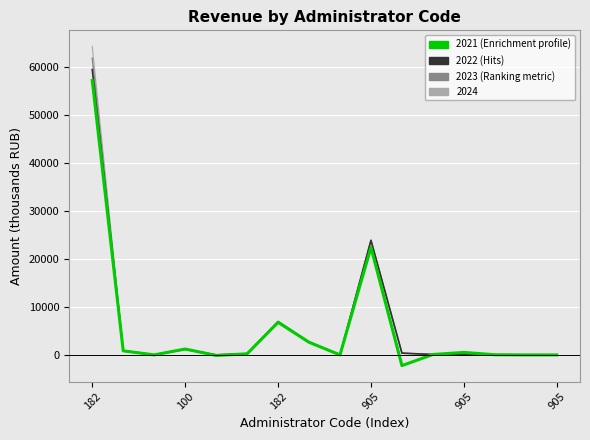

What is the greatest value displayed?

64353.4